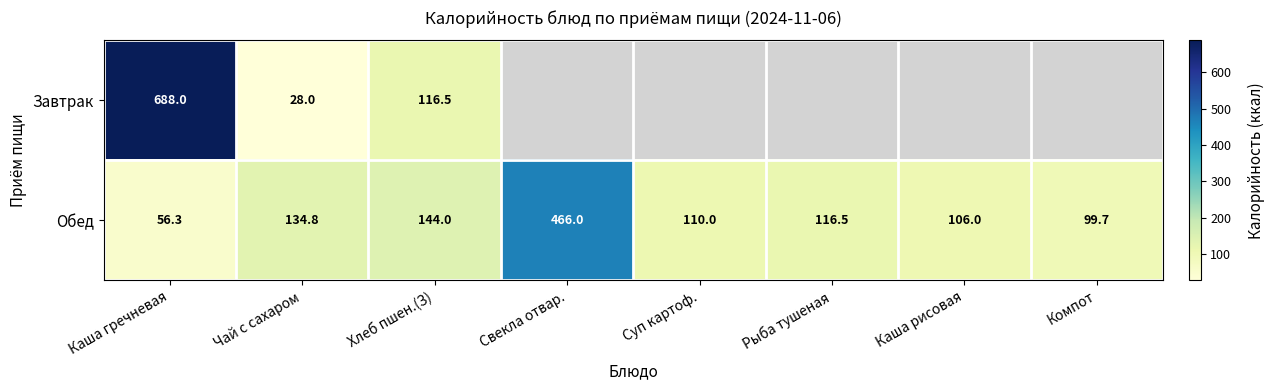

At Чай с сахаром, list the series in order from largest to smallest.

Обед, Завтрак